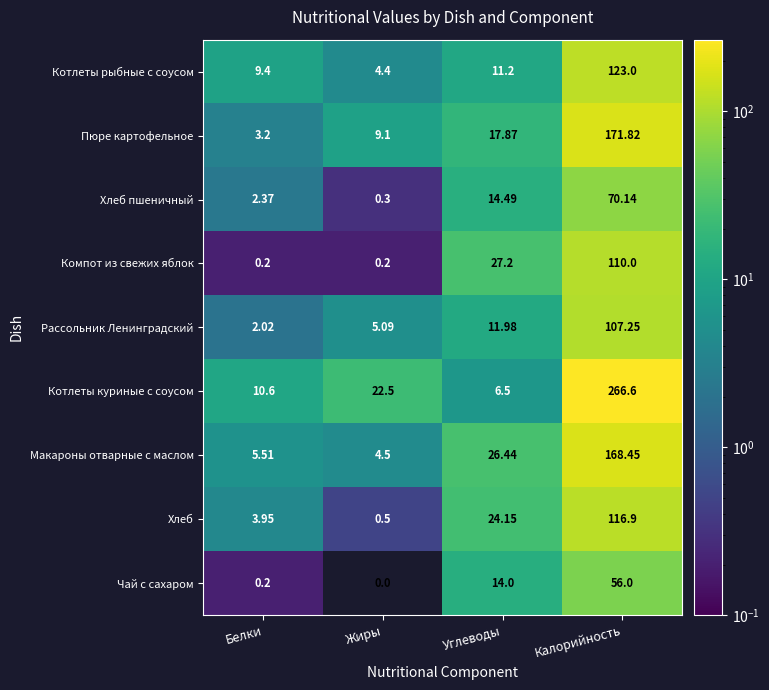

At which category is the sum across all series the highest?

Калорийность